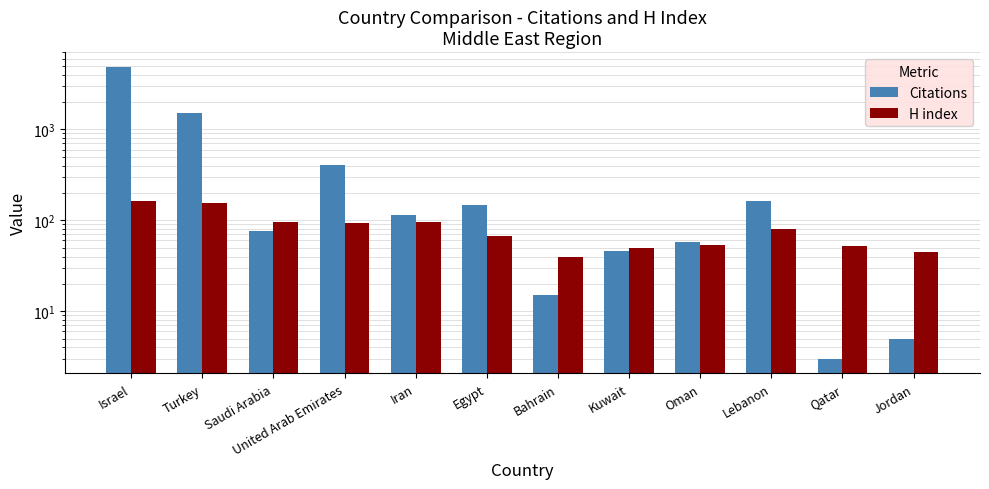

What is the greatest value displayed?

4874